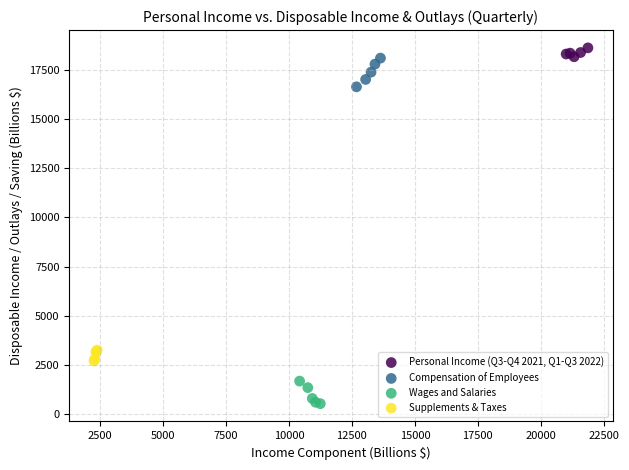

What are all the series names shown in the legend?

Personal Income (Q3-Q4 2021, Q1-Q3 2022), Compensation of Employees, Wages and Salaries, Supplements & Taxes